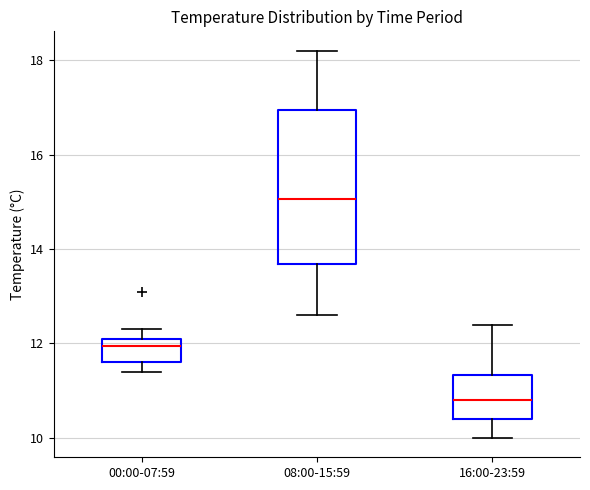

Reading left to right, transcribe this box plot: for each box, give where its median line is, the range the box spans, and where its two whiskers end, as read against the y-axis. The values are not printed on the chart, so give them approximately, as read against the axis.

00:00-07:59: median 12.0, box 11.6 to 12.2, whiskers 11.4 to 12.4
08:00-15:59: median 15.0, box 13.6 to 17.0, whiskers 12.6 to 18.2
16:00-23:59: median 10.8, box 10.4 to 11.4, whiskers 10.0 to 12.4